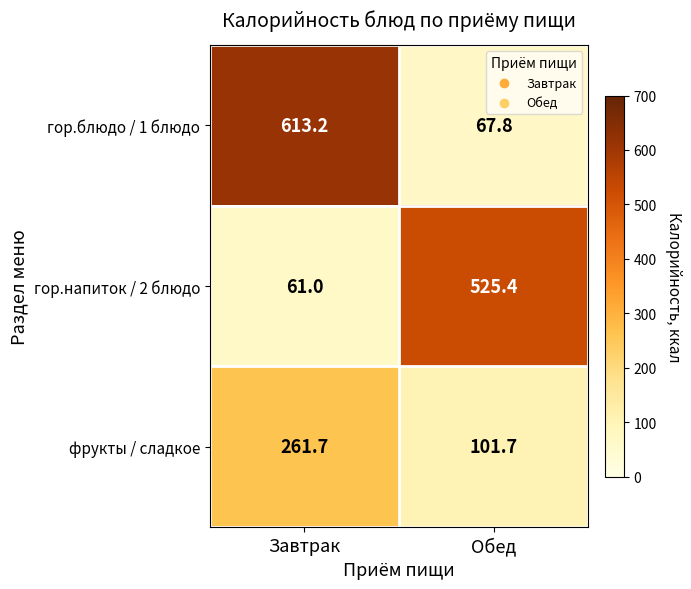

Reading right to left, list all the values displayed in this chart.

гор.блюдо / 1 блюдо: 67.8	613.2
гор.напиток / 2 блюдо: 525.4	61.0
фрукты / сладкое: 101.7	261.7